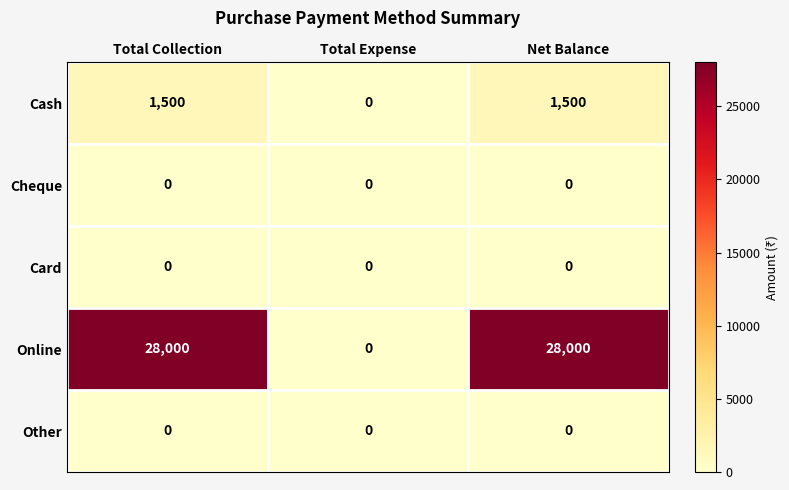

Count the Cash values in the range 0 to 1500.

3